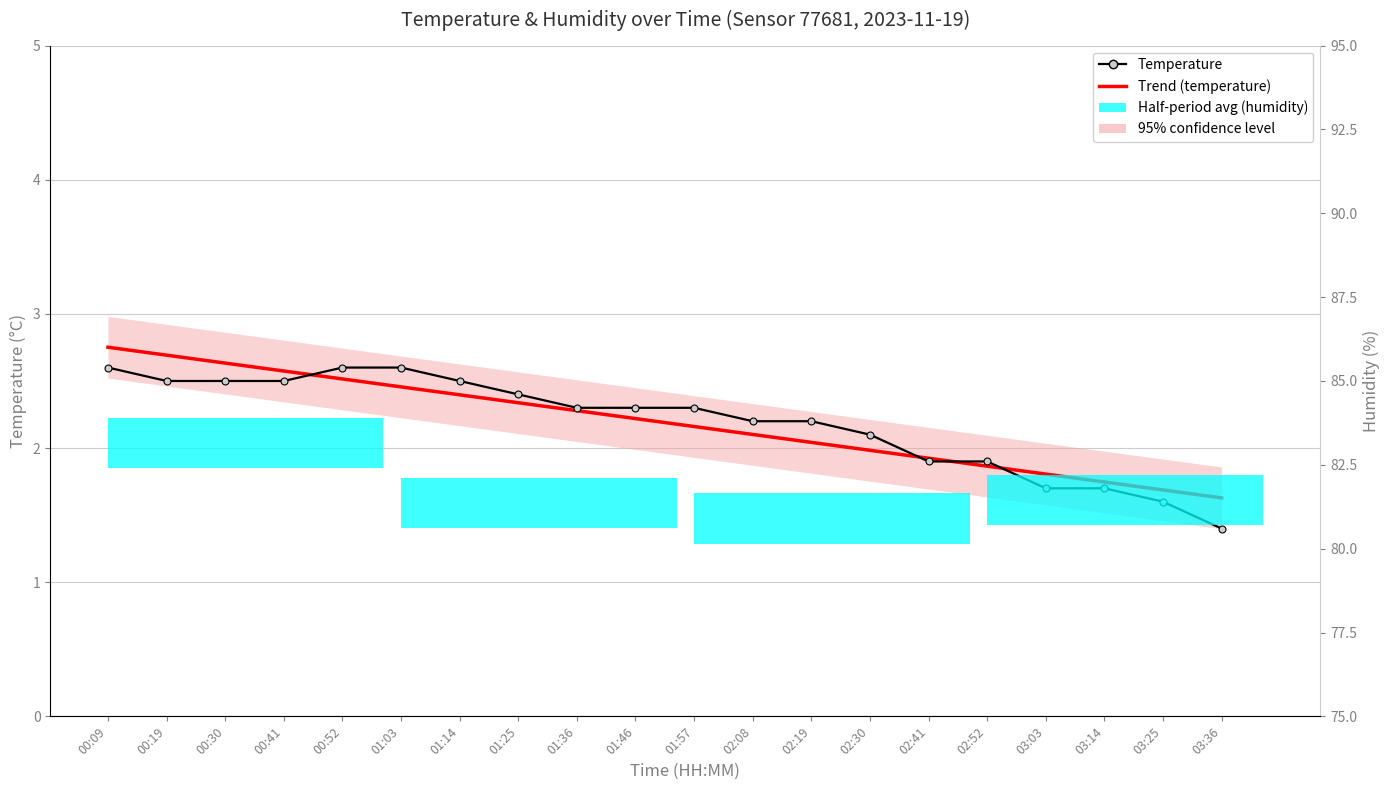

Where is Temperature nearest to the value 2?

02:30